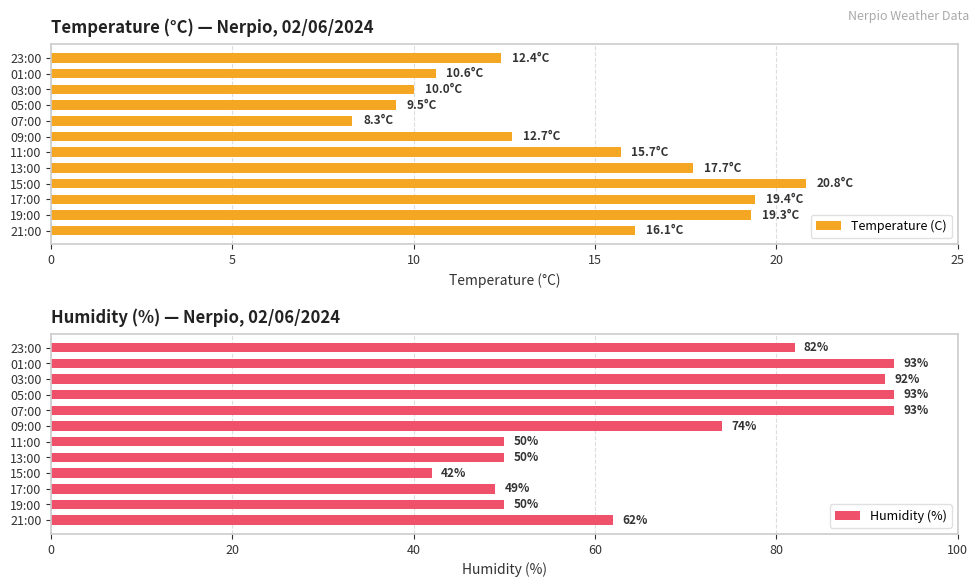

Is it true that Humidity (%) equals 93 at 05:00?

True